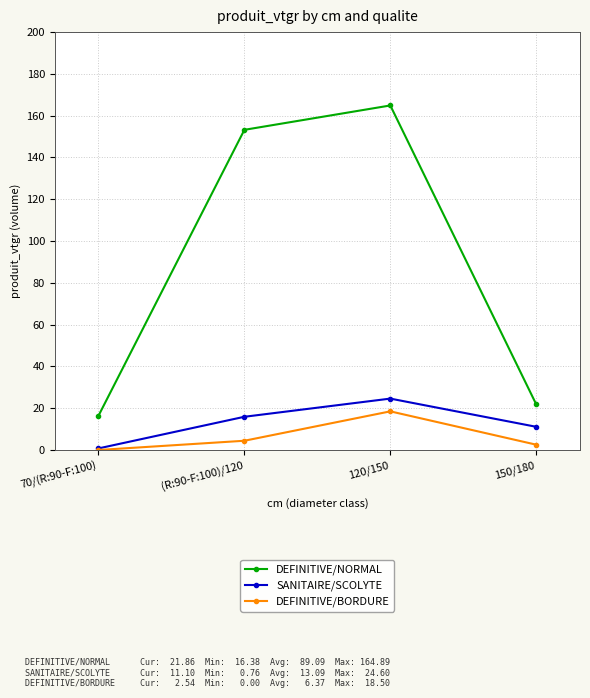

Which series has the largest total across all categories?

DEFINITIVE/NORMAL